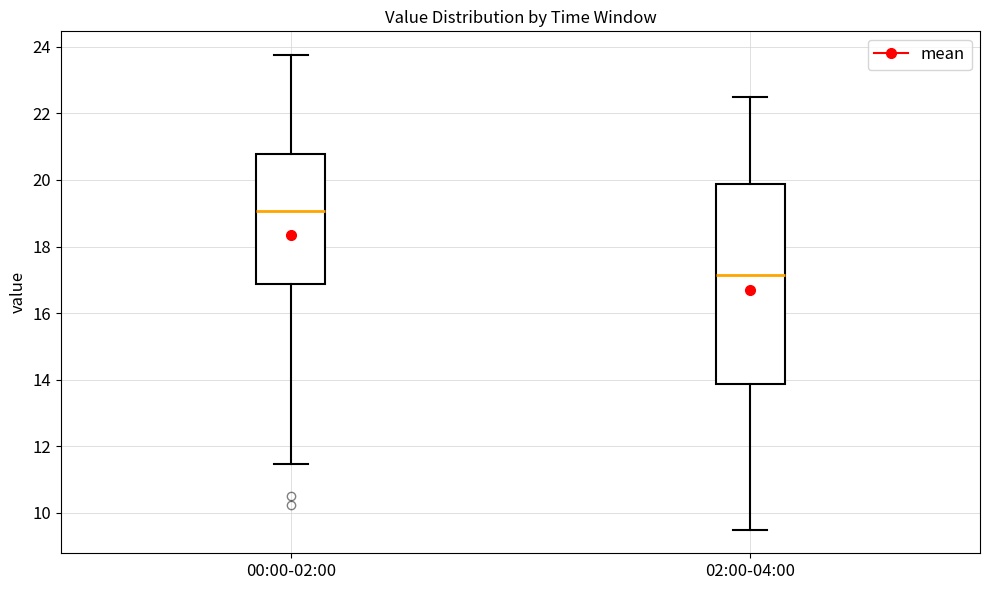

Where is the lower edge of the box for 00:00-02:00 on the y-axis? The values are not printed on the chart, so give them approximately, as read against the axis.

16.8